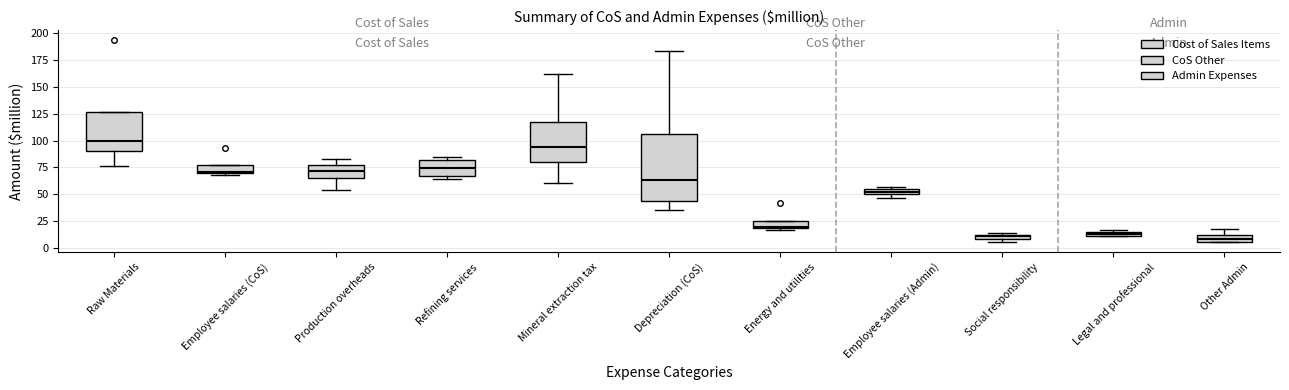

Where is the lower edge of the box for Depreciation (CoS) on the y-axis? The values are not printed on the chart, so give them approximately, as read against the axis.

45